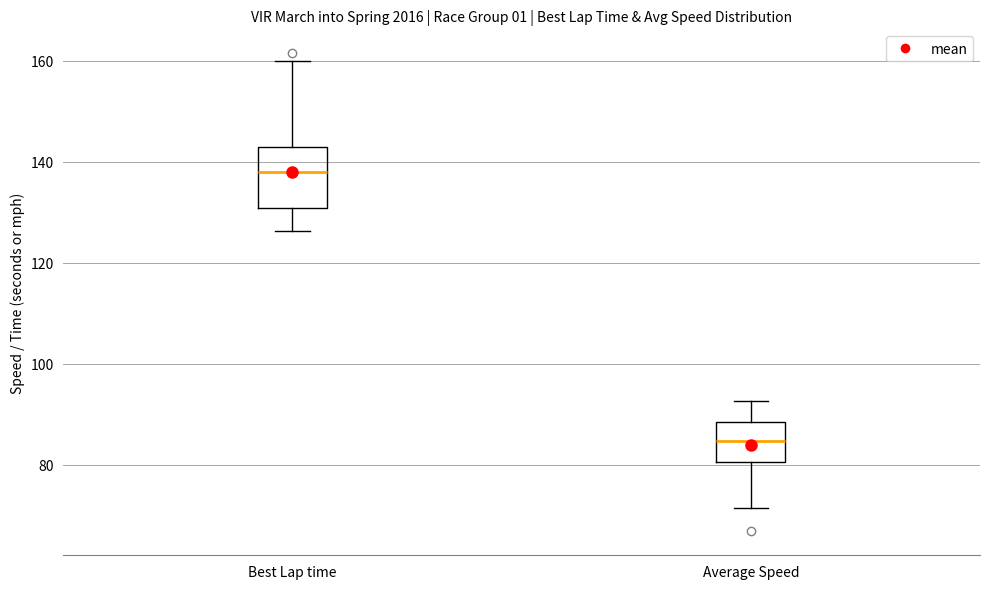

Which box is the tallest, from its lower edge to its upper edge?

Best Lap time